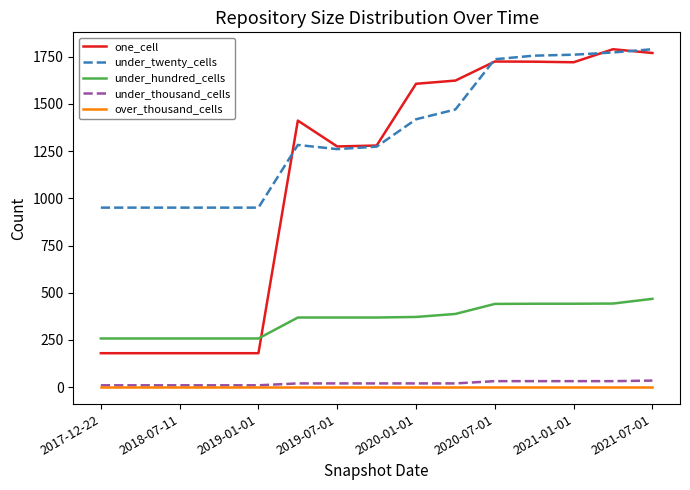

What is the difference between the second highest and minimum values in the under_twenty_cells series?

822